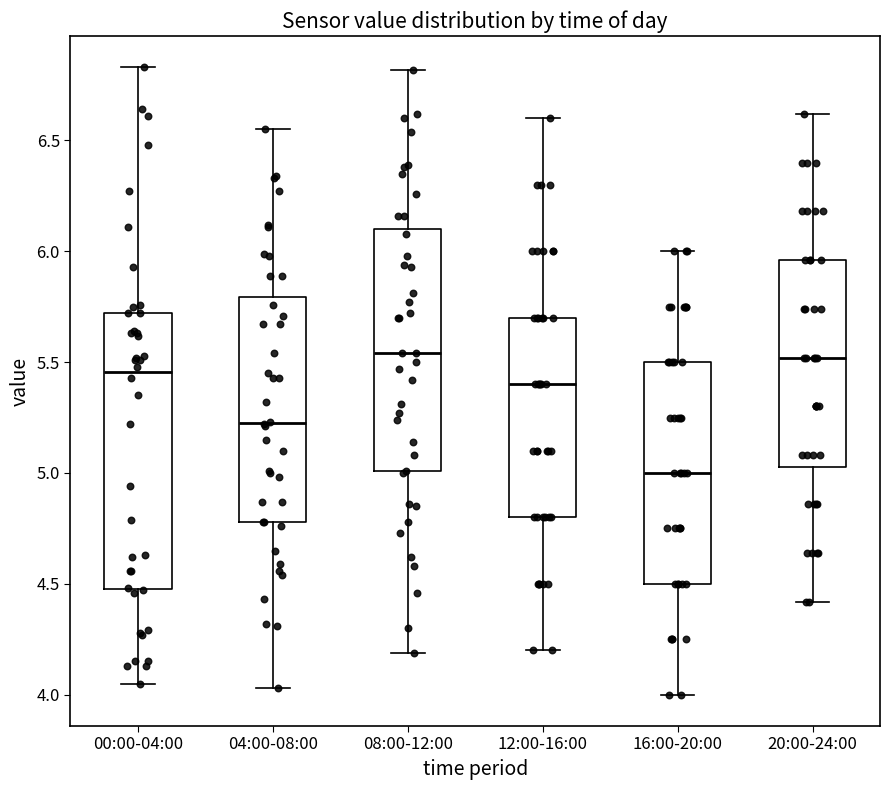

Reading left to right, read every box against the y-axis: the position of its median line, the range the box covers, and the ends of its whiskers. The values are not printed on the chart, so give them approximately, as read against the axis.

00:00-04:00: median 5.45, box 4.50 to 5.70, whiskers 4.05 to 6.85
04:00-08:00: median 5.25, box 4.80 to 5.80, whiskers 4.05 to 6.55
08:00-12:00: median 5.55, box 5.00 to 6.10, whiskers 4.20 to 6.80
12:00-16:00: median 5.40, box 4.80 to 5.70, whiskers 4.20 to 6.60
16:00-20:00: median 5.00, box 4.50 to 5.50, whiskers 4.00 to 6.00
20:00-24:00: median 5.50, box 5.05 to 5.95, whiskers 4.40 to 6.60